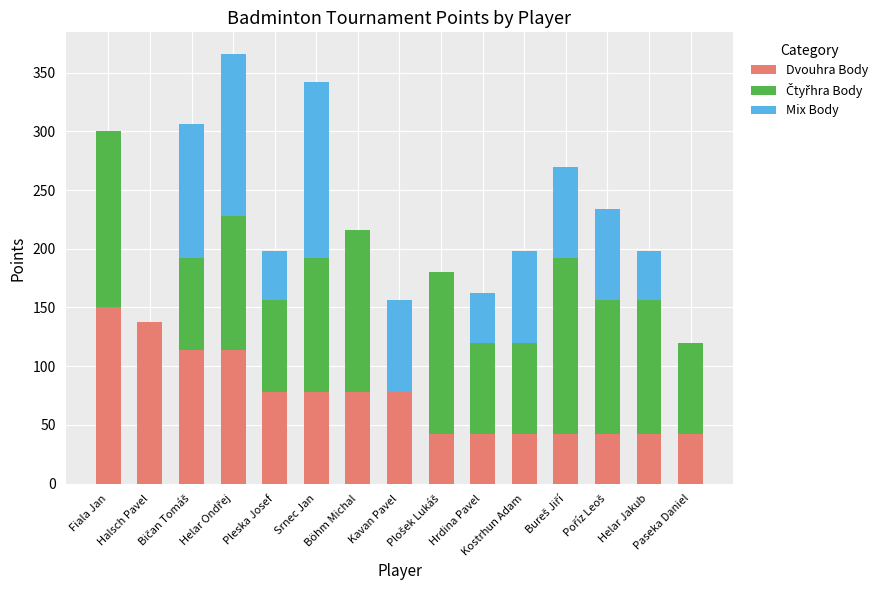

What is the maximum value for Dvouhra Body?

150